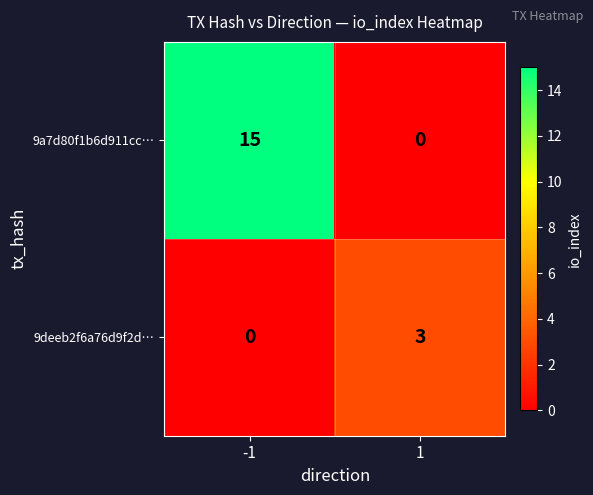

Read the 9deeb2f6a76d9f2d… value at 1.

3